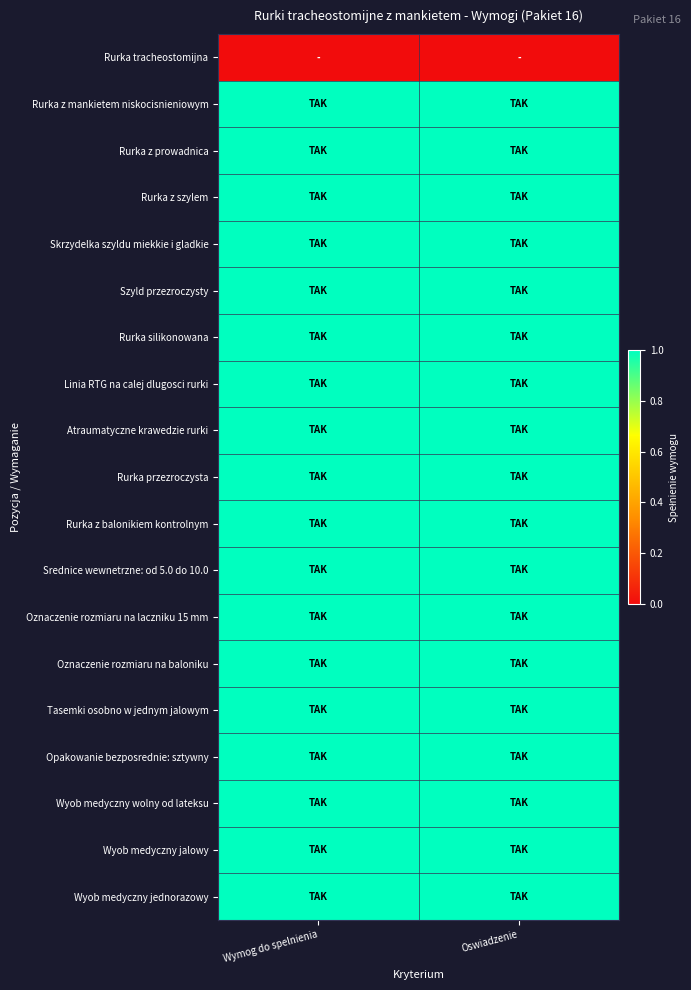

Which label corresponds to the largest value in the chart?

Wymog do spelnienia